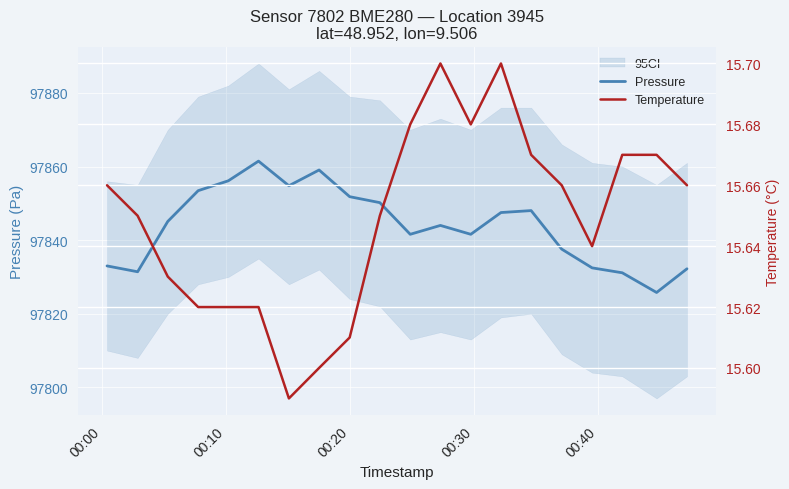

True or false: Temperature and Pressure intersect in this chart.

False